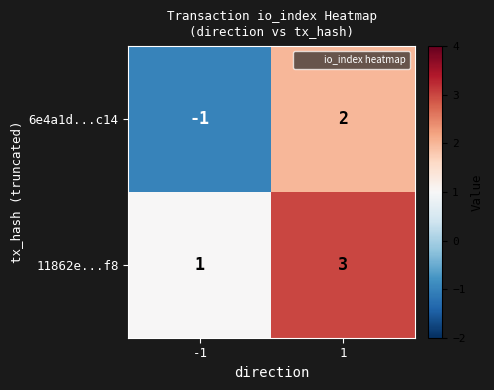

Reading left to right, extract all data points from this chart.

6e4a1d...c14: -1	2
11862e...f8: 1	3